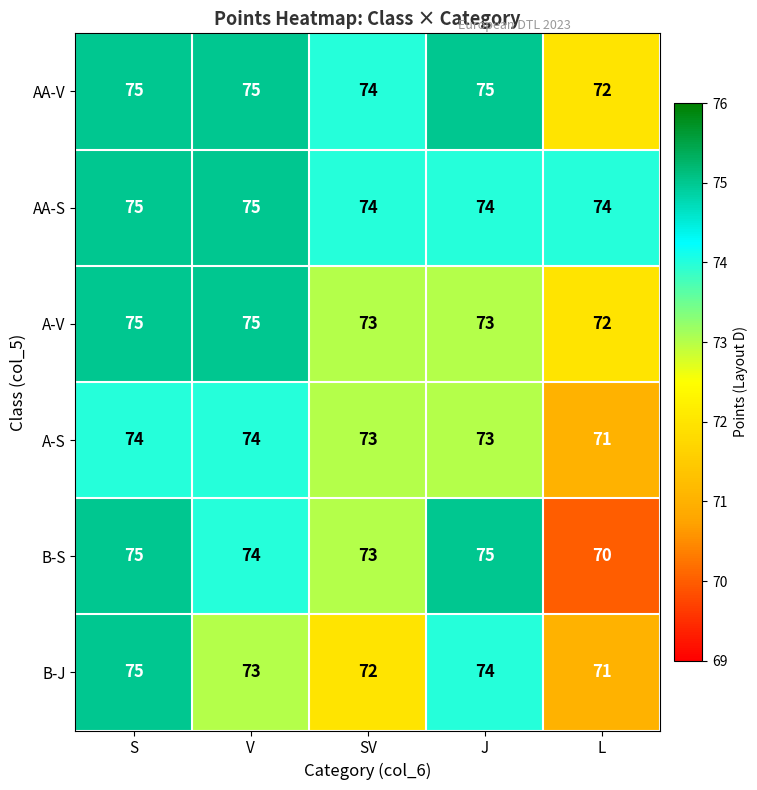

Which series has the largest range (max minus min)?

B-S